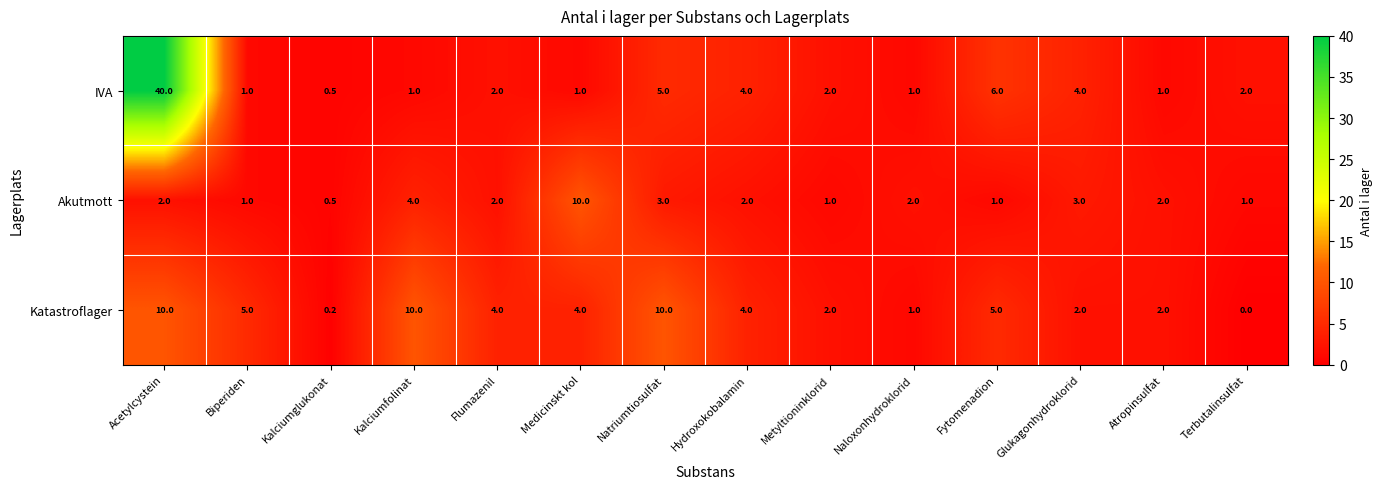

List the series in order of their overall mean, lowest first.

Akutmott, Katastroflager, IVA